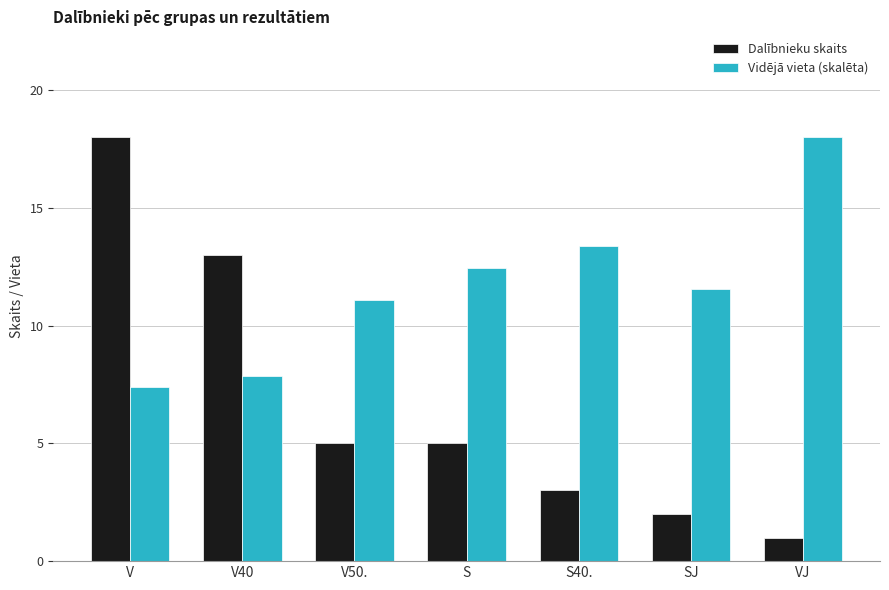

Which series has the widest spread of values?

Dalībnieku skaits